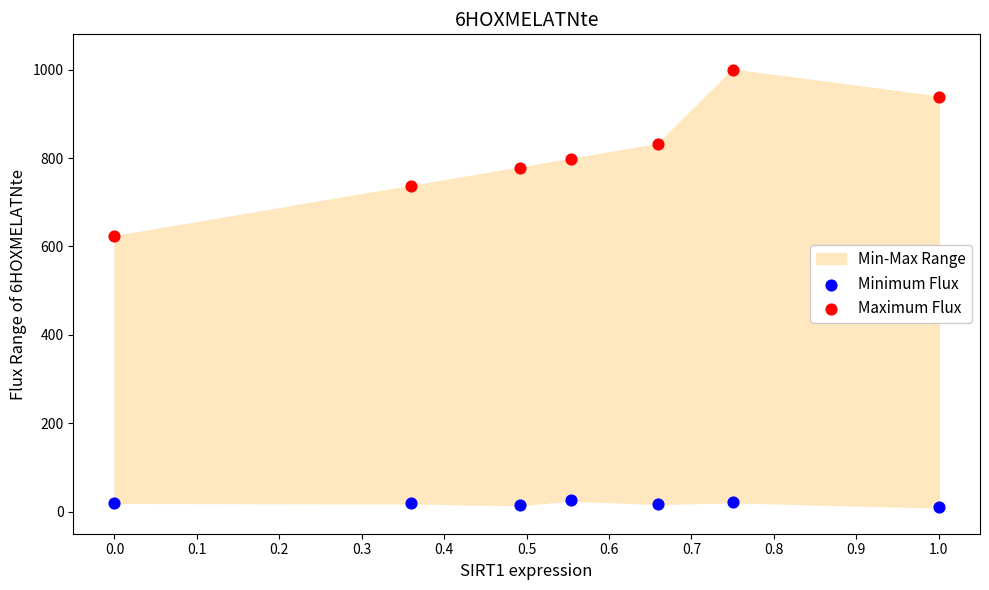

Across all series, what Y value is closest to 504?

623.3